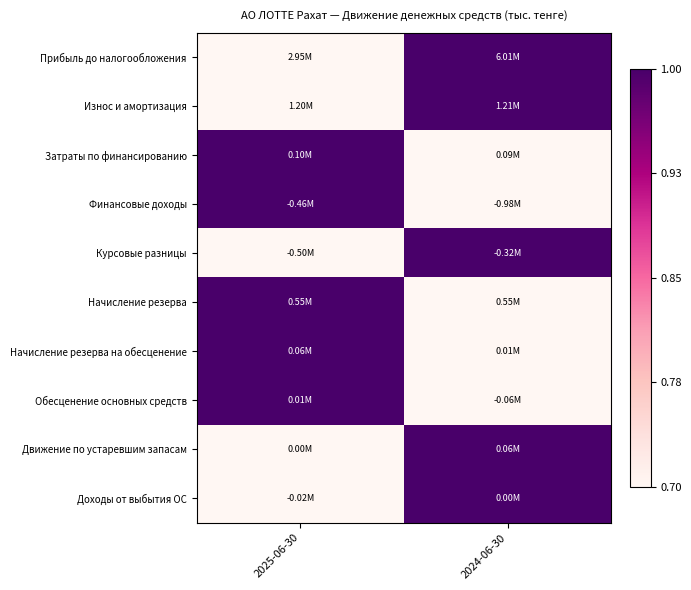

How many categories are shown in the chart?

2